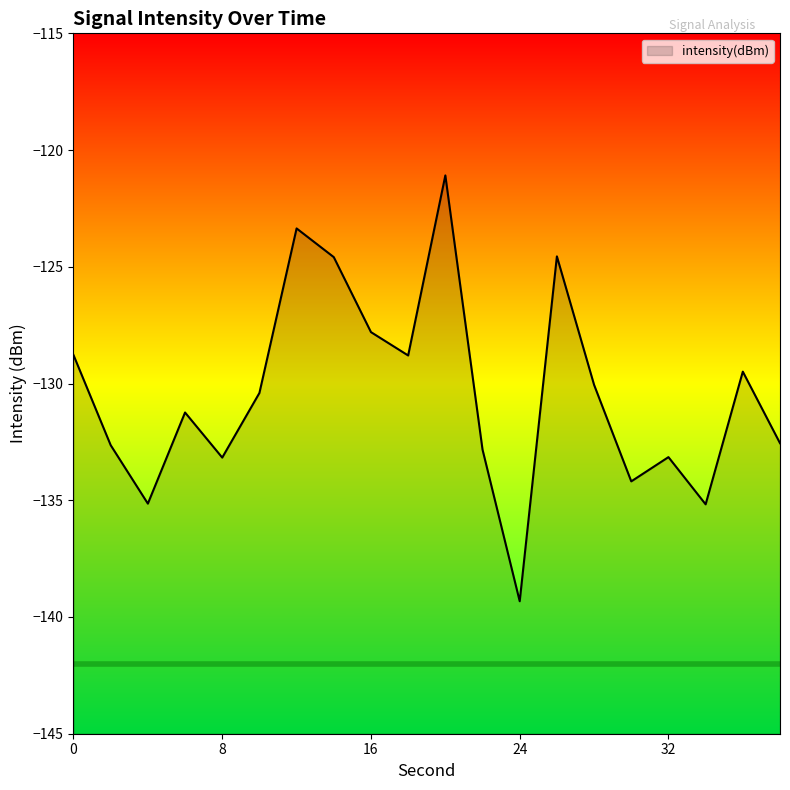

Rank the categories by value from lowest to highest.

24, 34, 4, 30, 8, 32, 22, 2, 38, 6, 10, 28, 36, 18, 0, 16, 14, 26, 12, 20